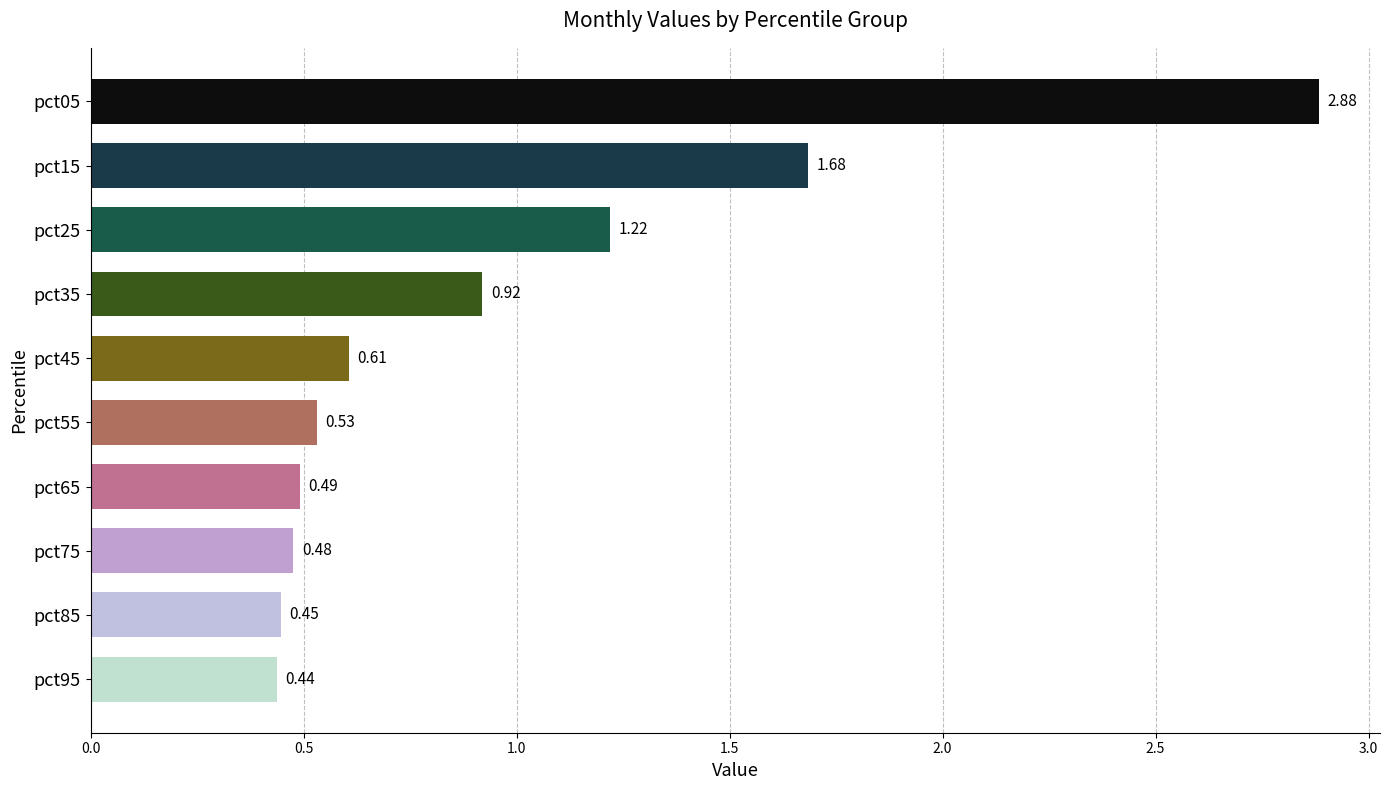

How many bars are there in total?

10